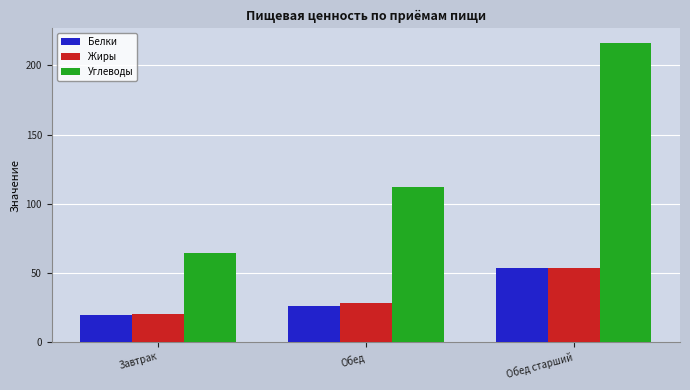

Where does the Жиры series first go above 27?

Обед